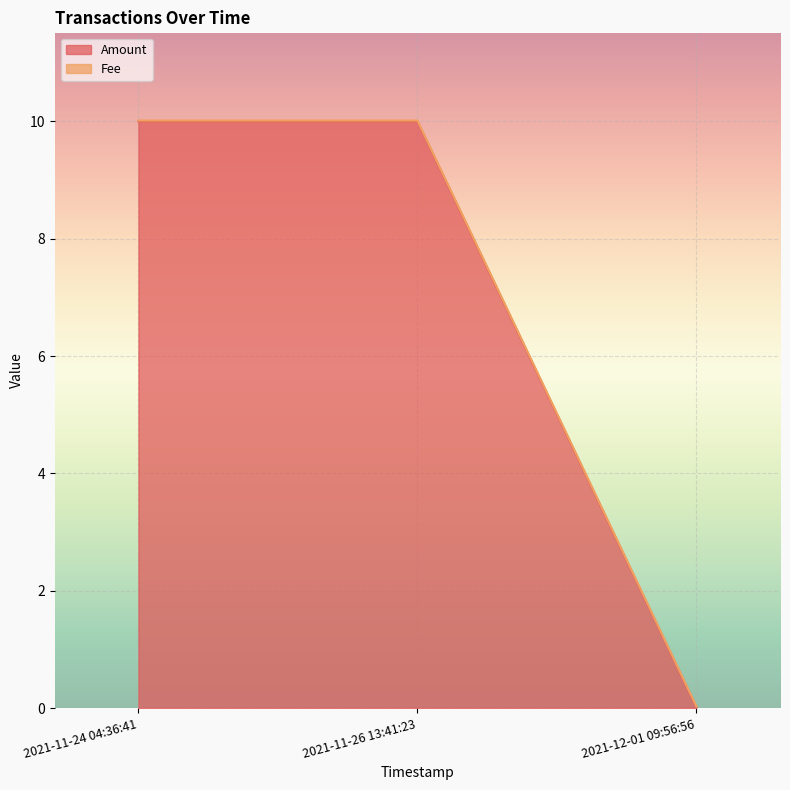

Reading left to right, extract all data points from this chart.

2021-11-24 04:36:41=10.0	2021-11-26 13:41:23=10.0	2021-12-01 09:56:56=0.0